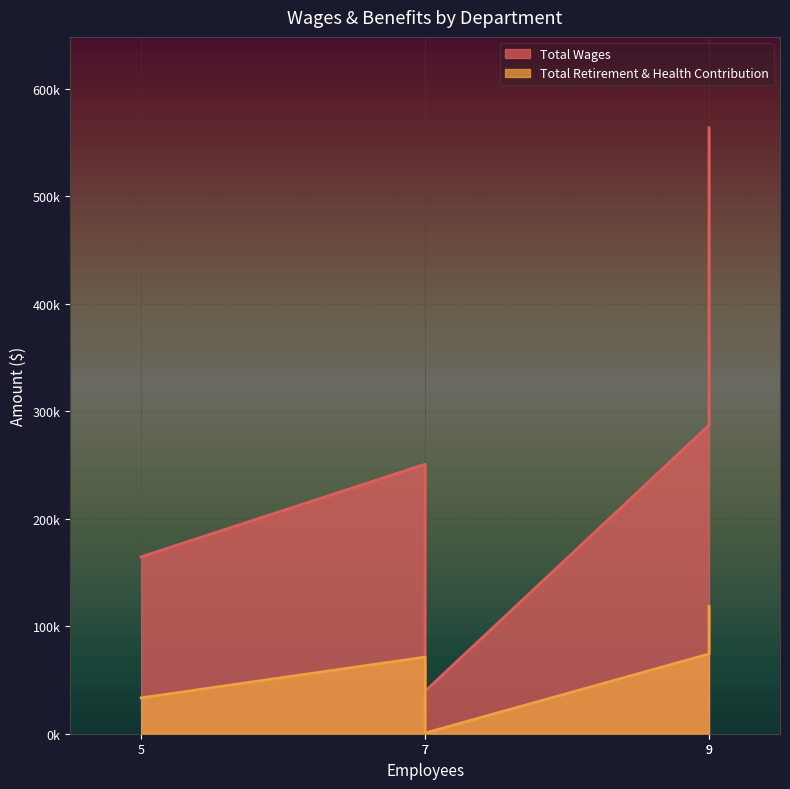

True or false: Total Retirement & Health Contribution has more than 2 points higher than both neighbors.

False